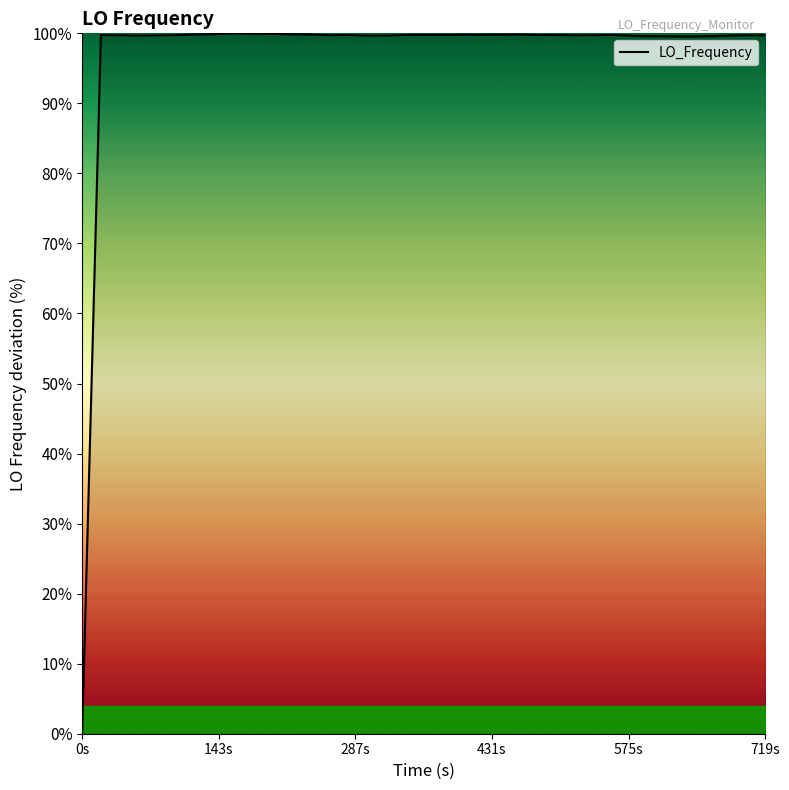

What is the difference between the maximum and minimum values?

100.0